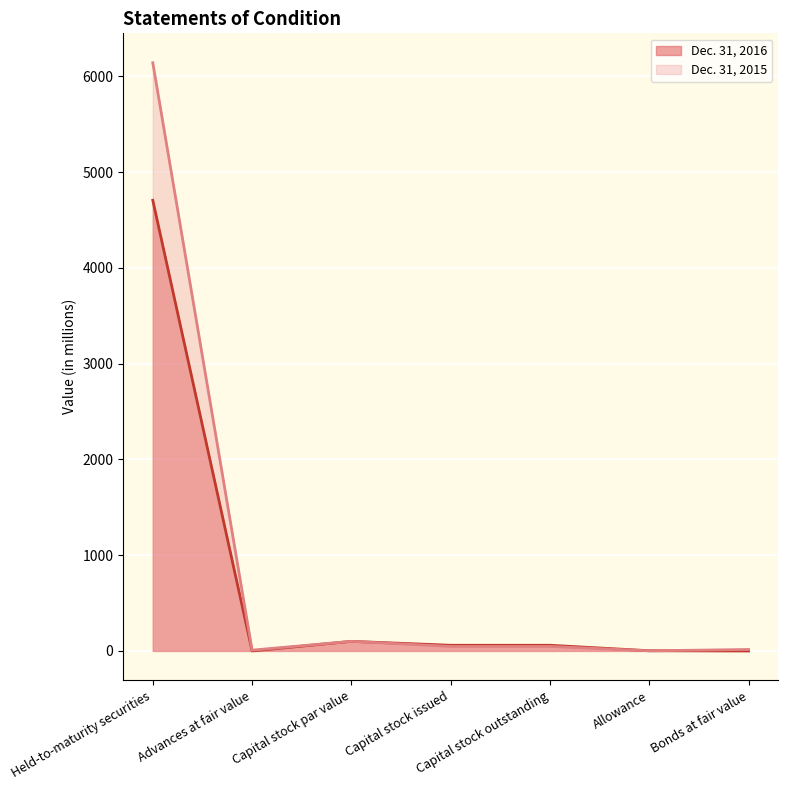

Which series ends up on top after the final intersection of Dec. 31, 2015 and Dec. 31, 2016?

Dec. 31, 2015